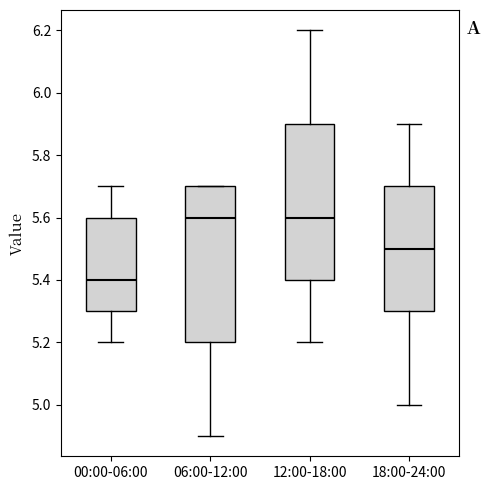

Where does the lower whisker of the box for 06:00-12:00 end on the y-axis? The values are not printed on the chart, so give them approximately, as read against the axis.

4.9